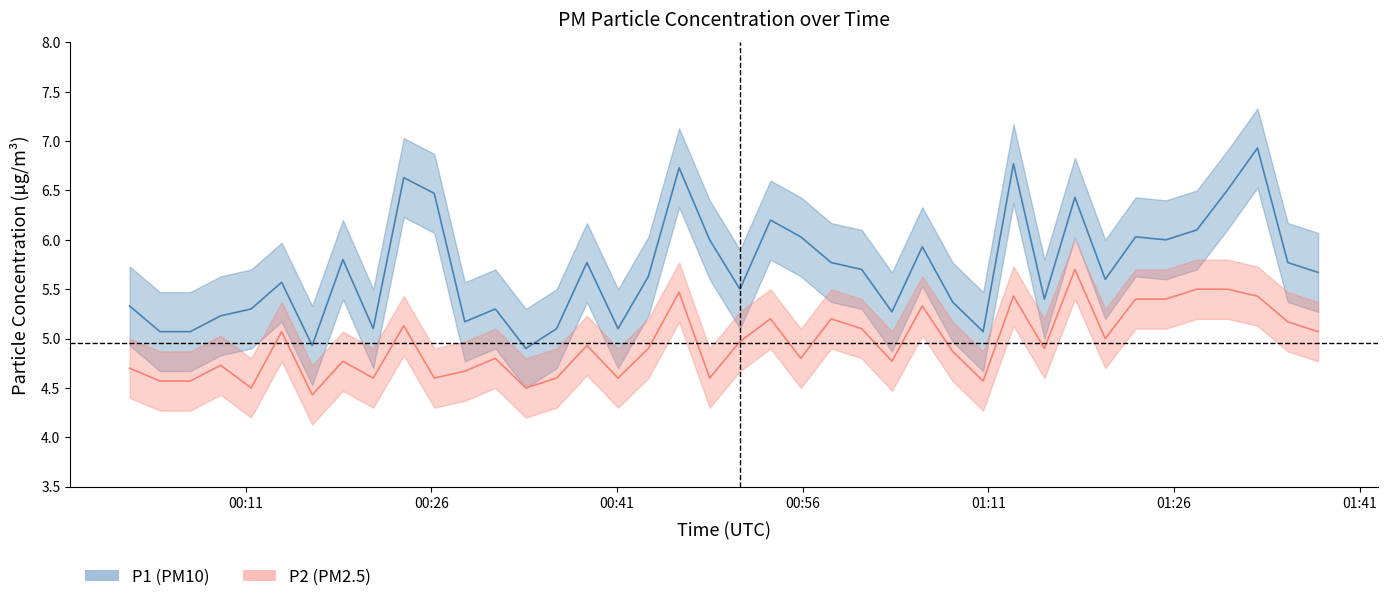

True or false: P2 and P1 cross at least once.

False